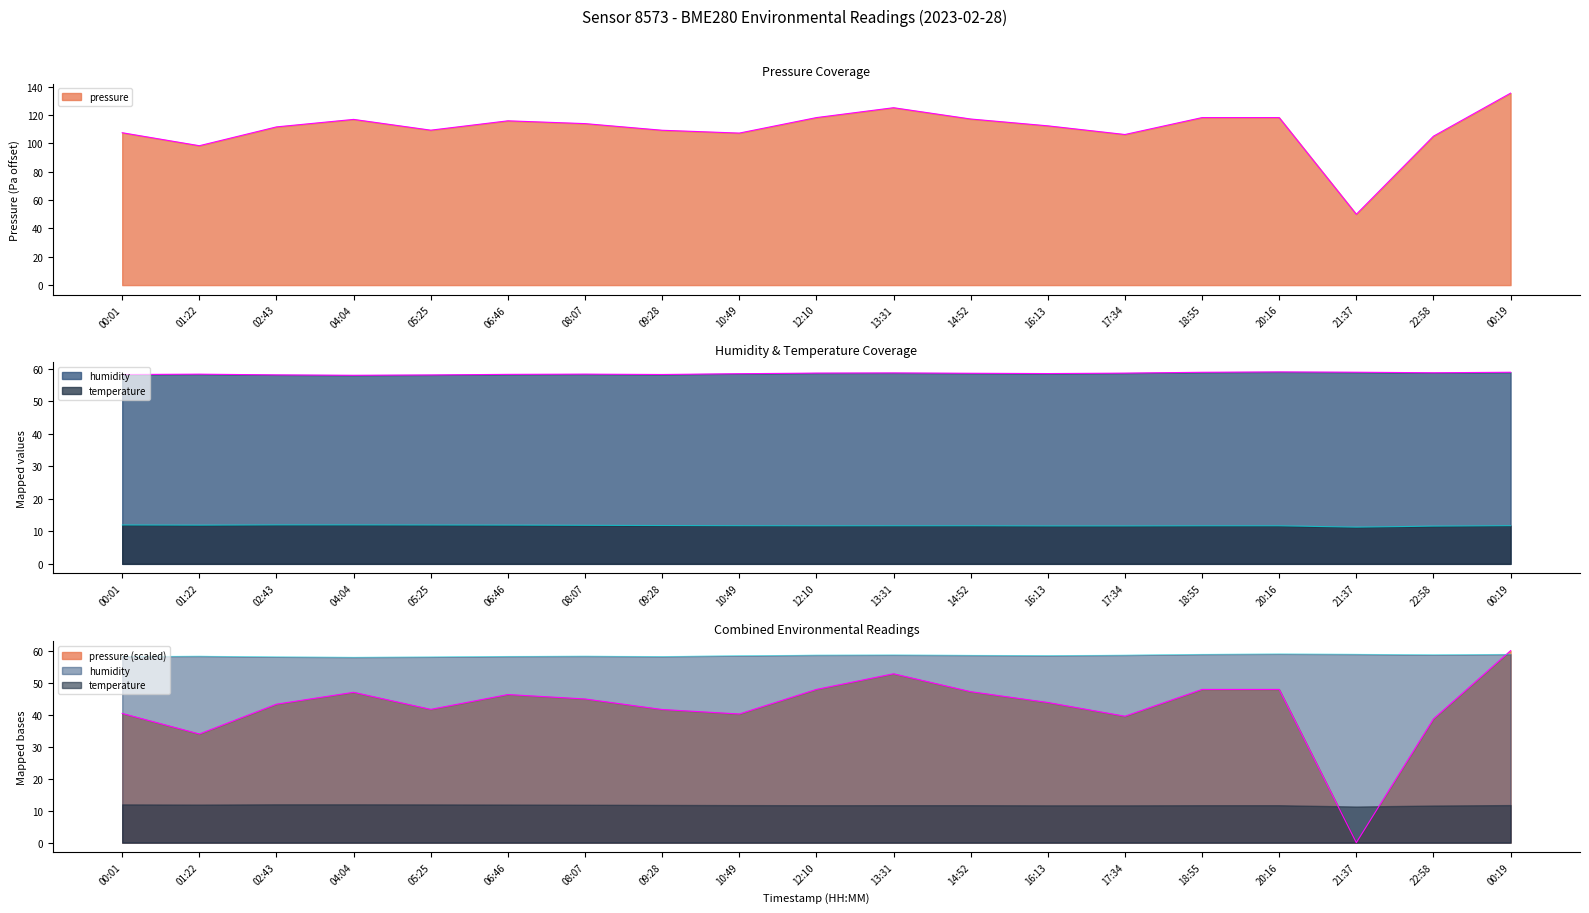

List the series in order of their peak value, lowest first.

temperature, humidity, pressure